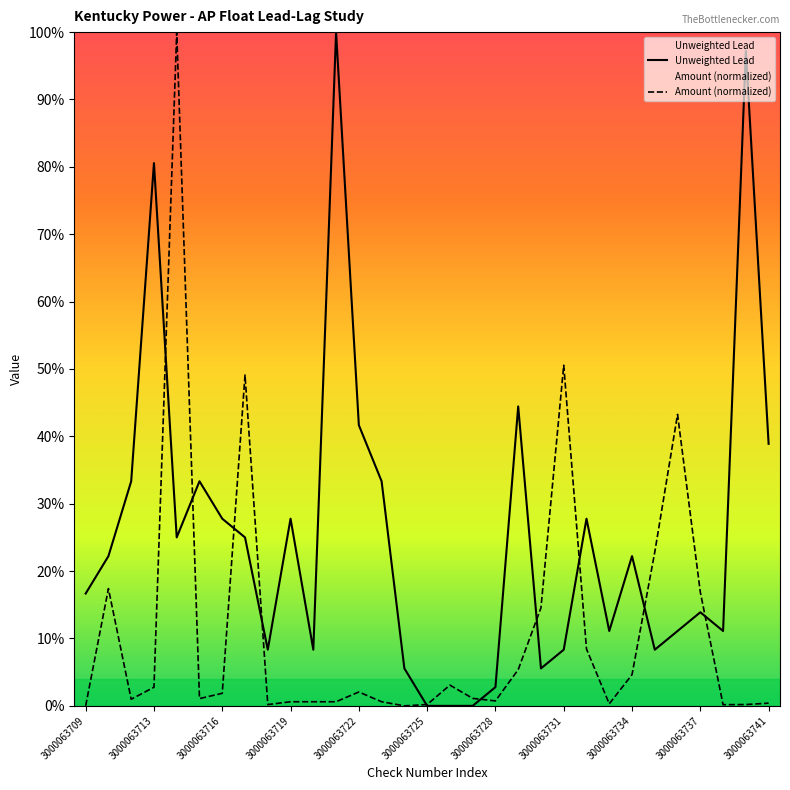

What is the maximum value shown in the chart?

100.0